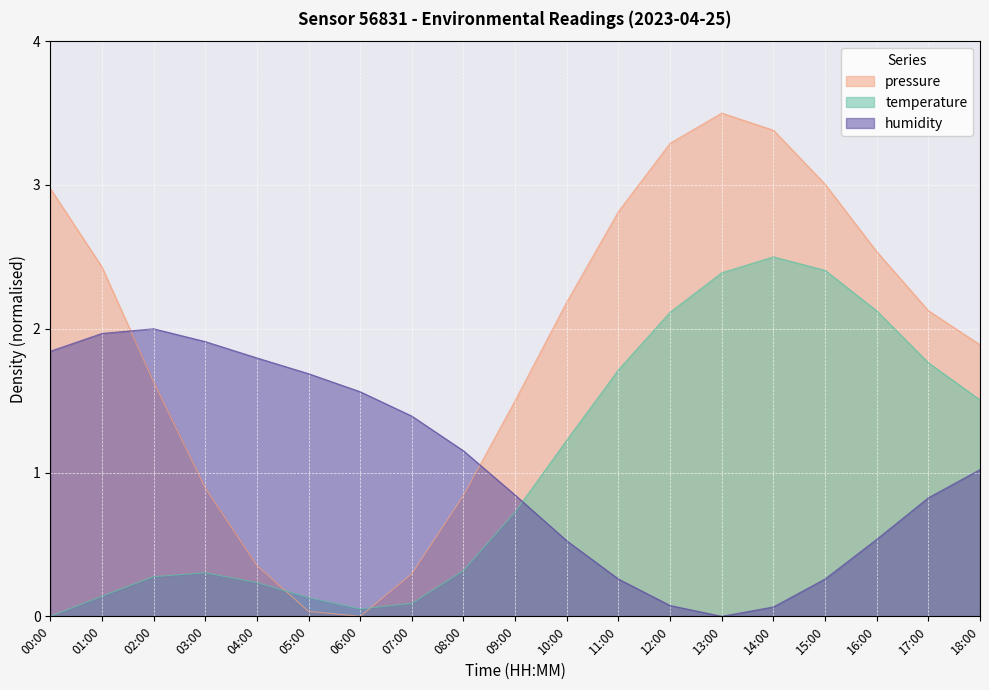

What is the spread (max minus min) of values at 10:00?

1.7